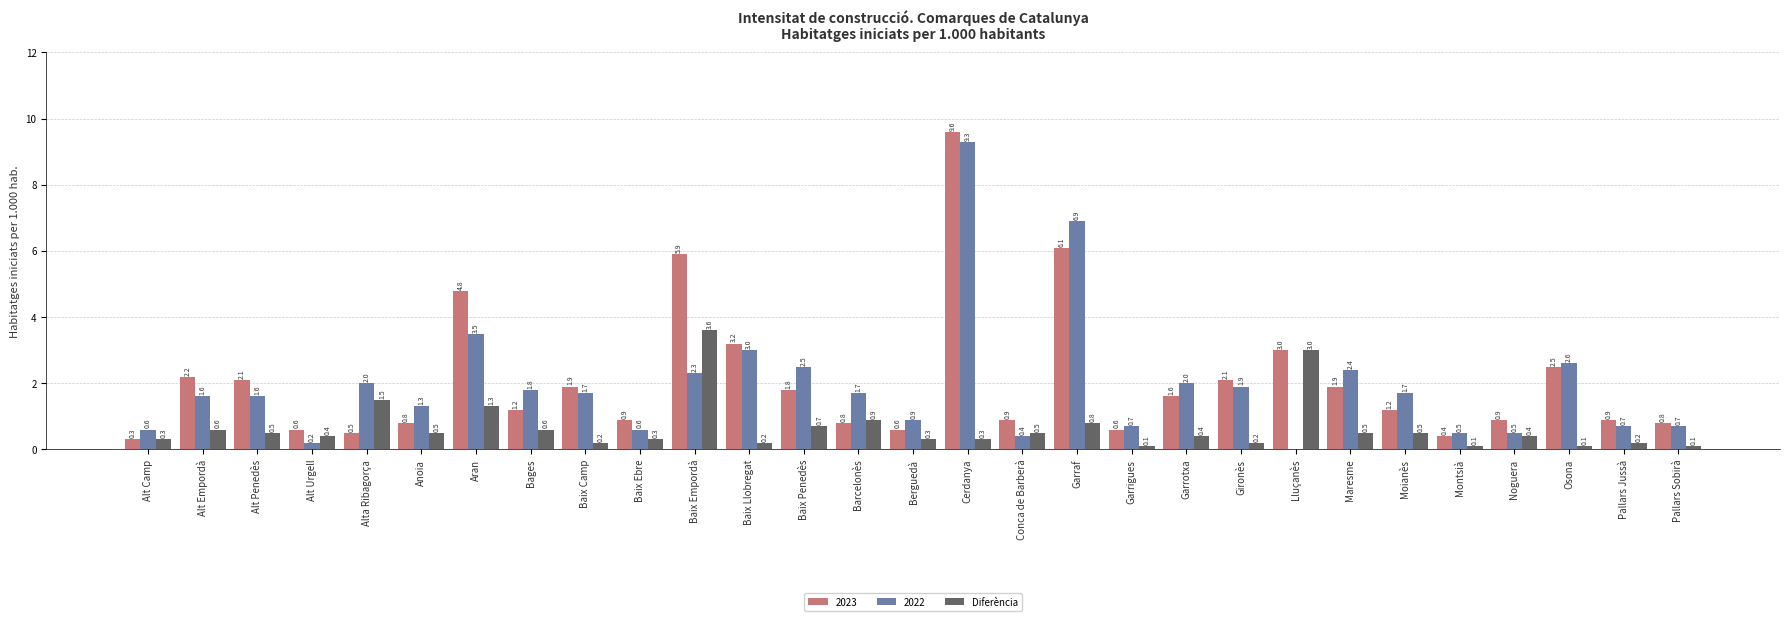

Between Alt Penedès and Baix Empordà, which series saw the biggest shift?

2023